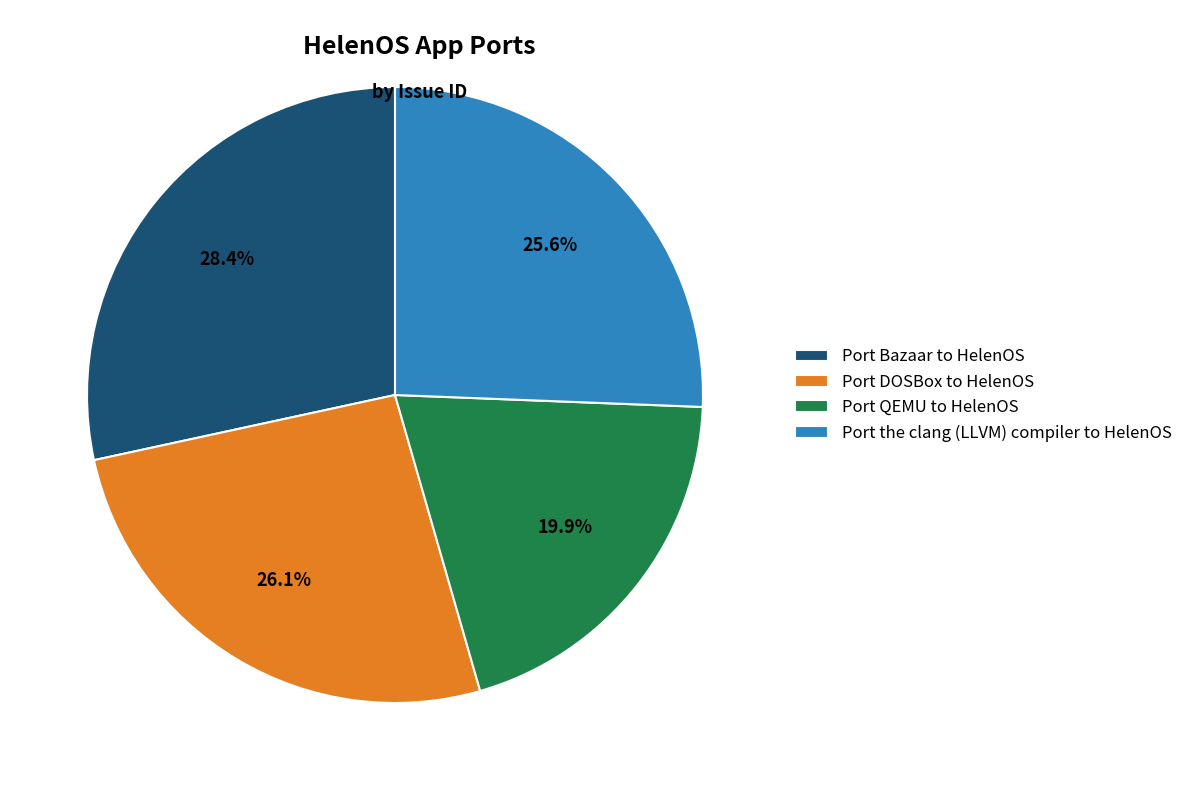

Is there a majority slice in this chart?

No